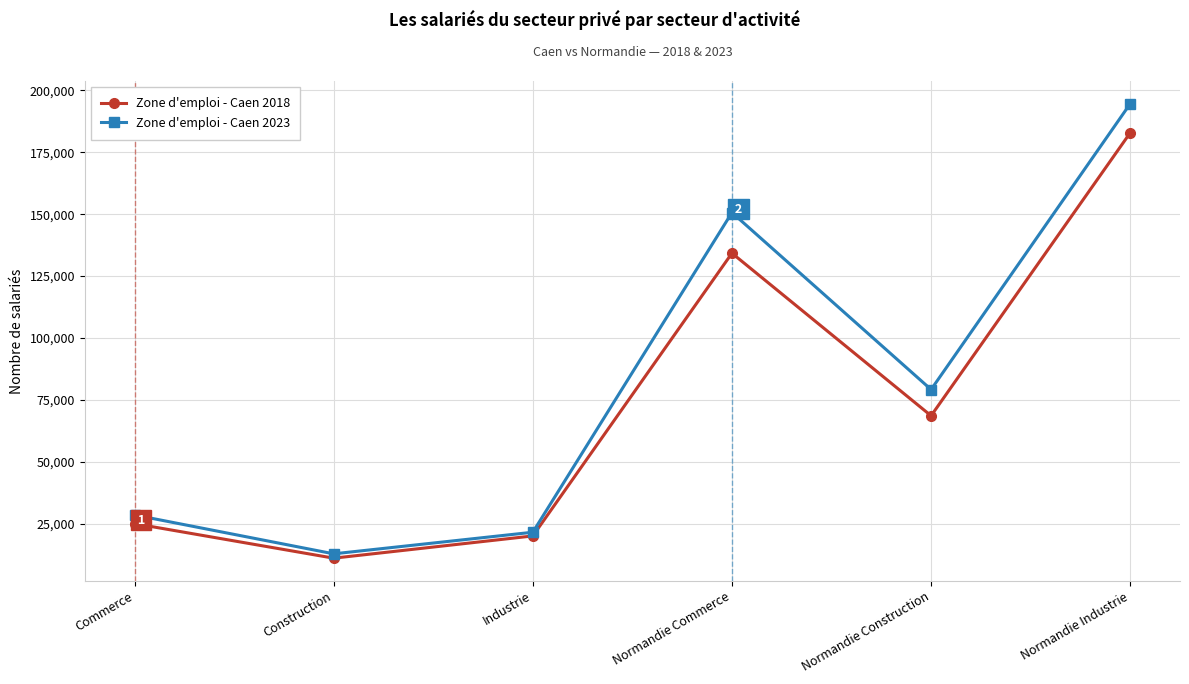

Which series has the largest range (max minus min)?

Zone d'emploi - Caen 2023